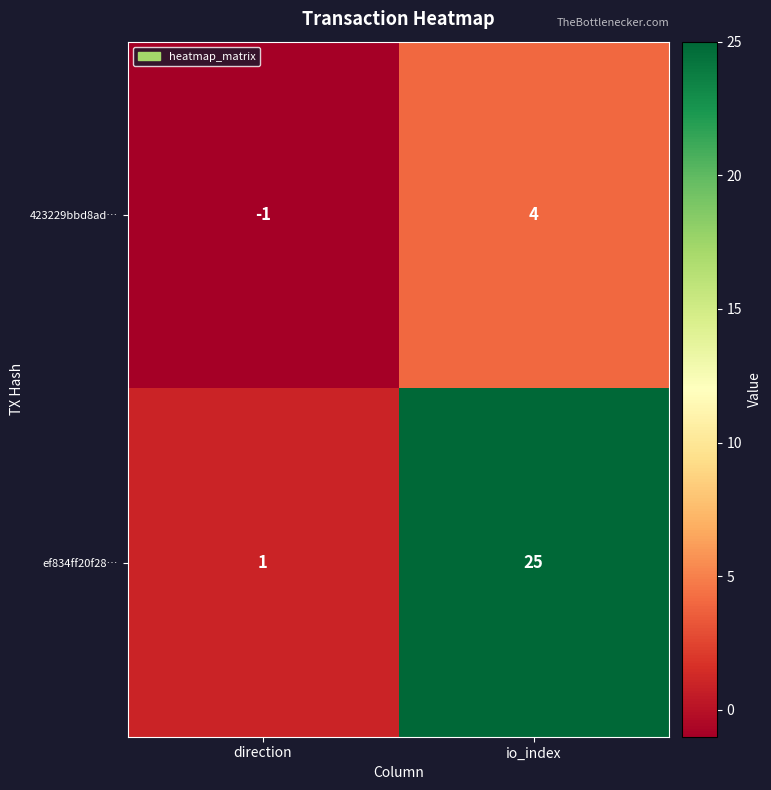

Which series changed the most between direction and io_index?

ef834ff20f28…